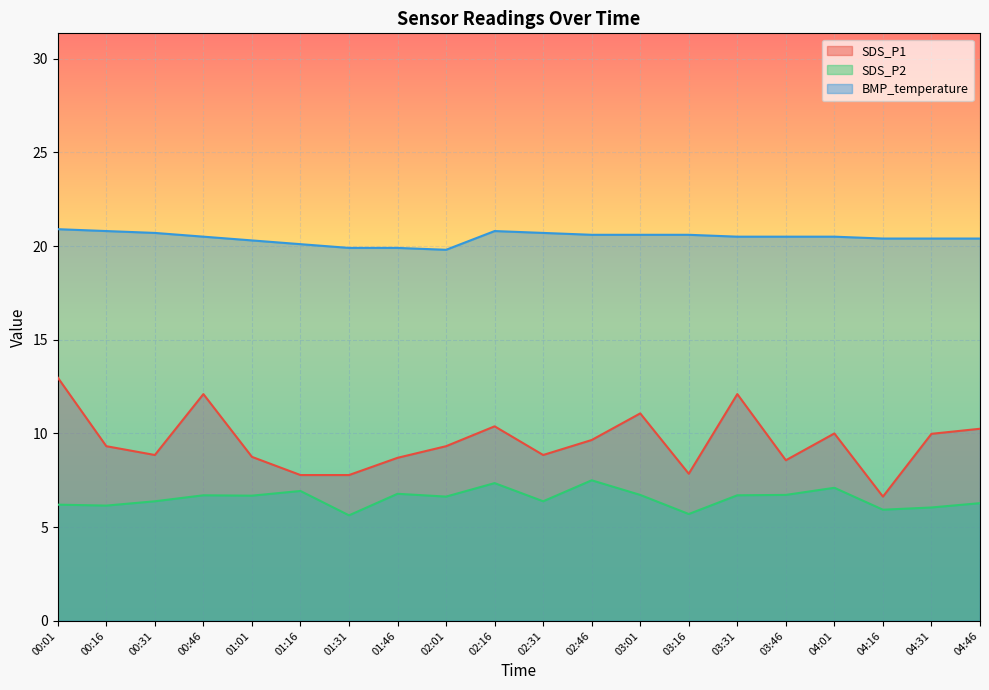

Count the number of data series in this chart.

3